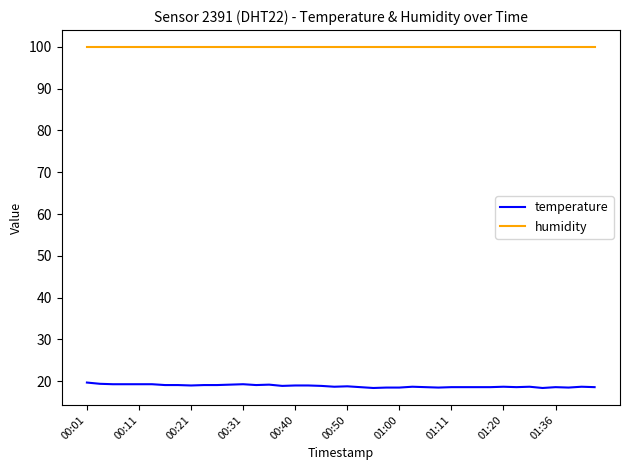

Which series has the widest spread of values?

temperature